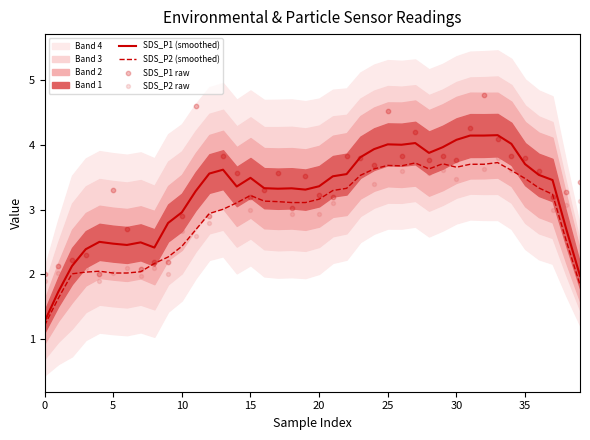

At how many categories does at least one series exceed 2?

39